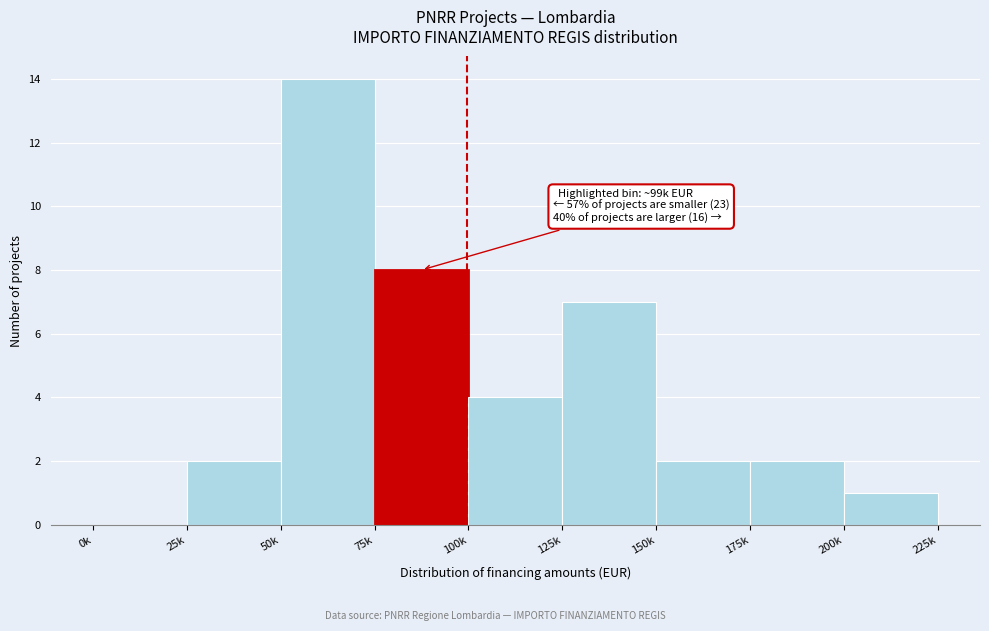

Reading left to right, list all the values displayed in this chart.

0k=0	25k=2	50k=14	75k=8	100k=4	125k=7	150k=2	175k=2	200k=1